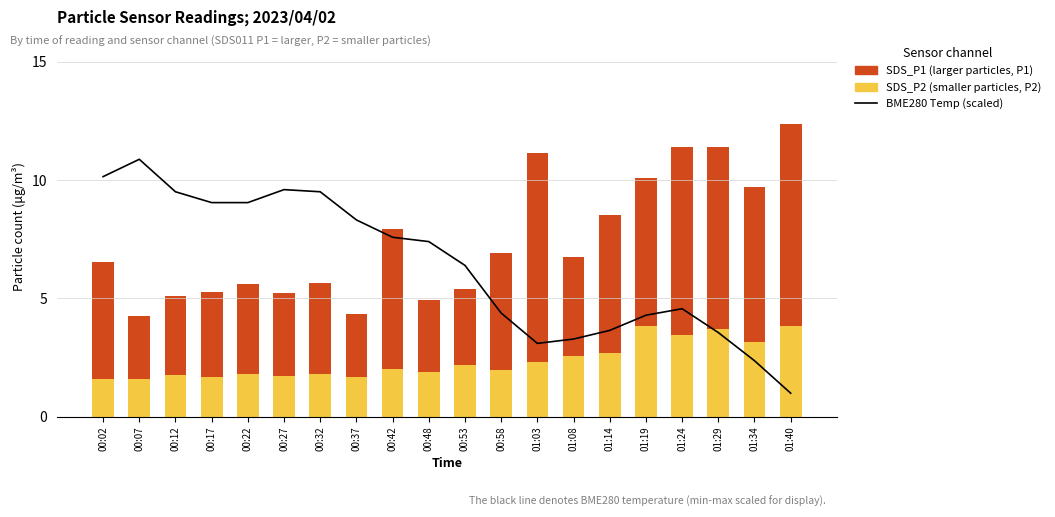

Which category has the lowest value in the BME280 Temperature (scaled) series?

01:40